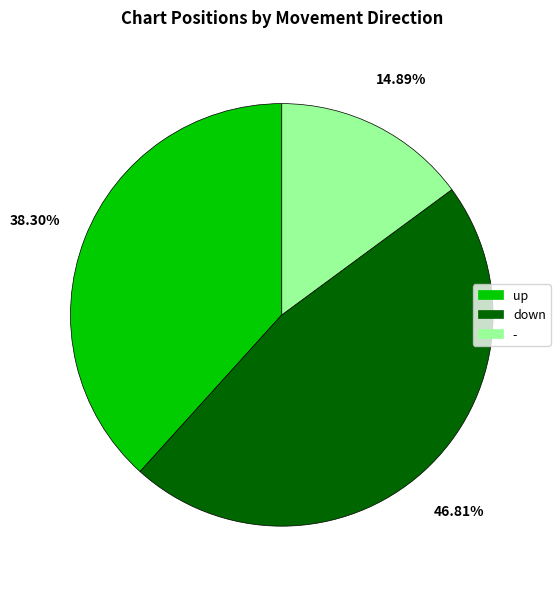

Combined, do - and up account for over 50%?

Yes